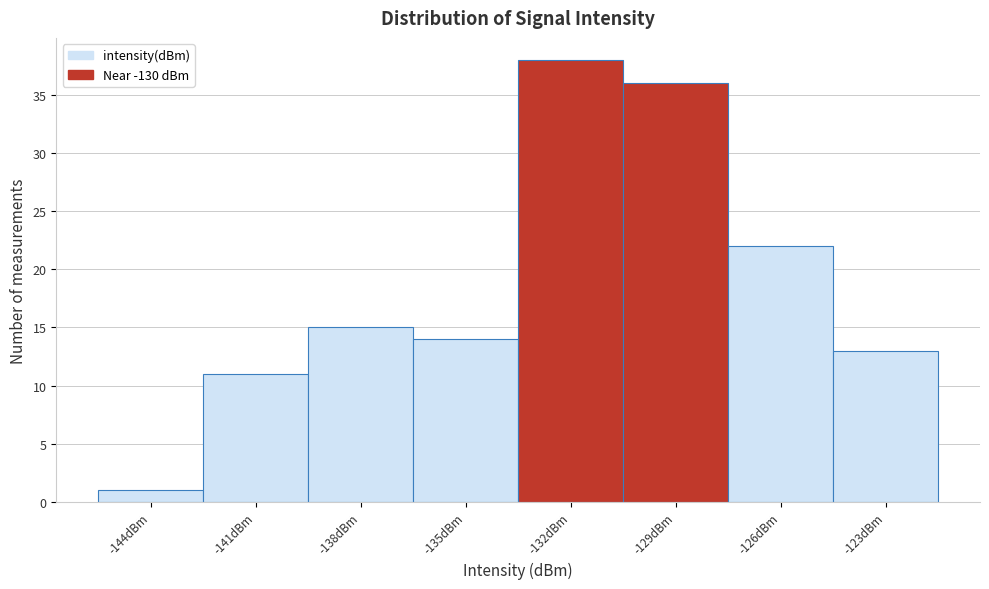

Reading right to left, what are all the values shown in this chart?

-123dBm=13	-126dBm=22	-129dBm=36	-132dBm=38	-135dBm=14	-138dBm=15	-141dBm=11	-144dBm=1